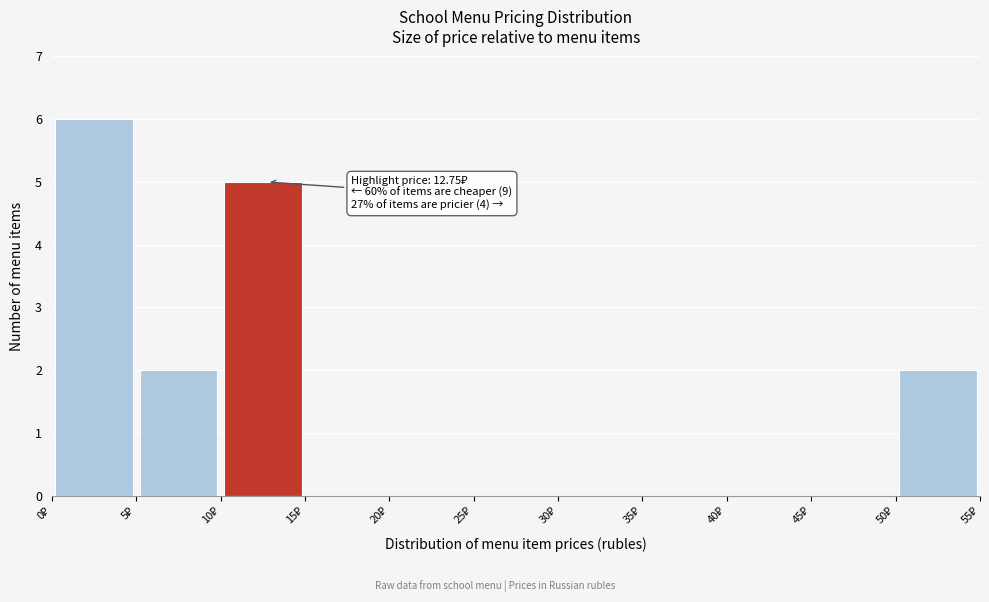

Which range on the x-axis has the tallest bar?

0 to 5